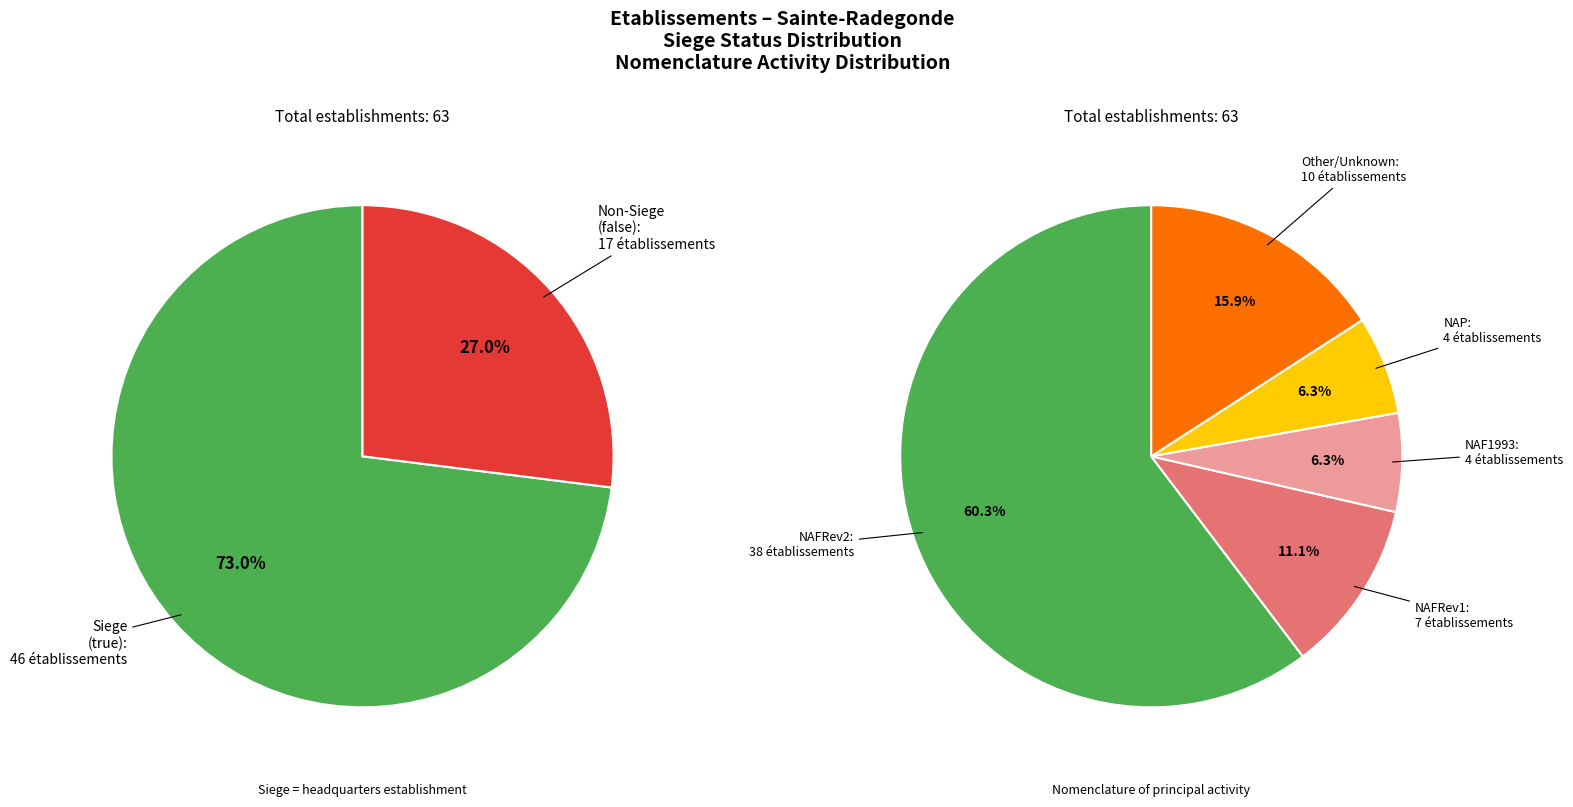

What is the majority slice?

true